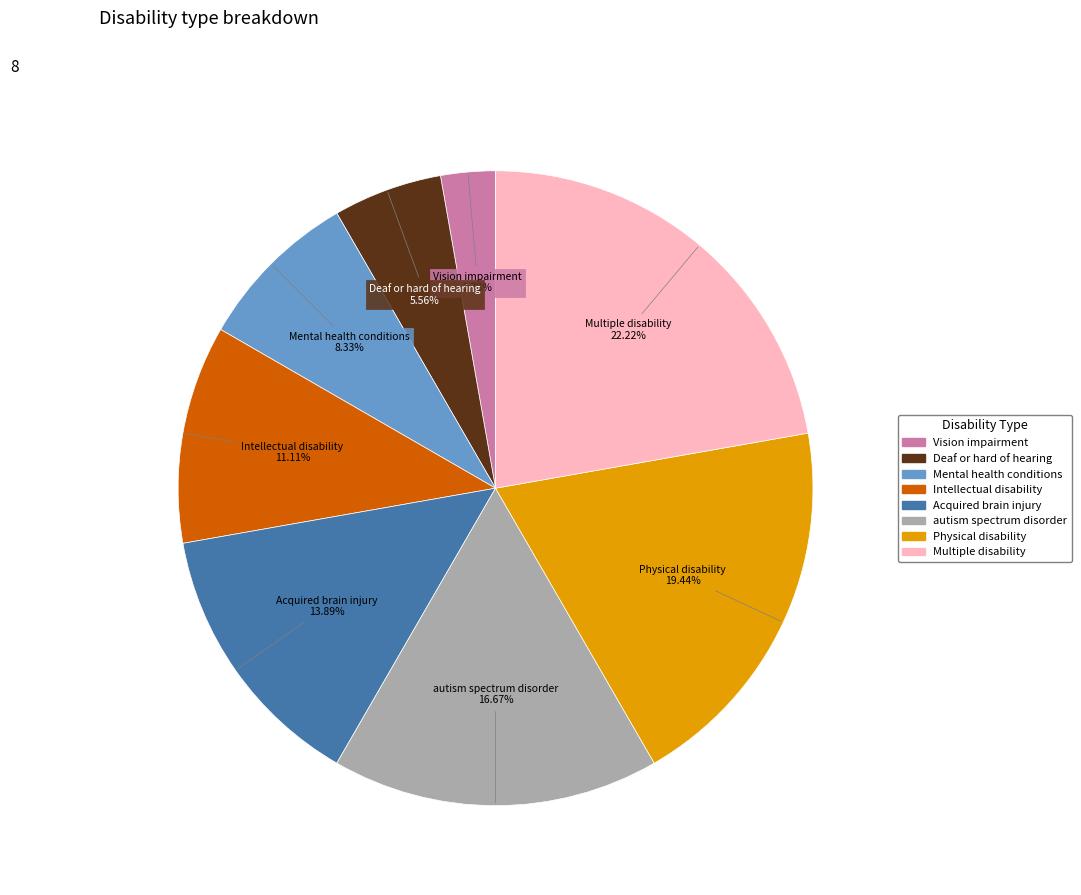

What is the largest slice in the pie chart?

Multiple disability